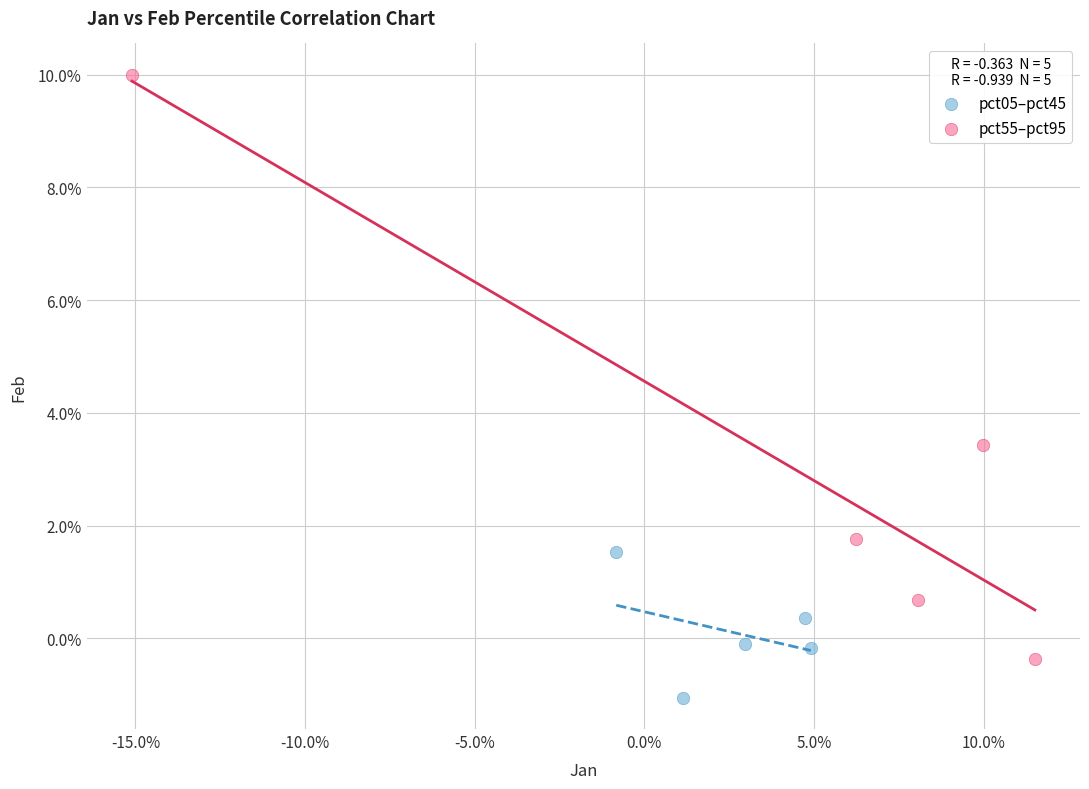

What are all the series names shown in the legend?

pct05–pct45, pct55–pct95